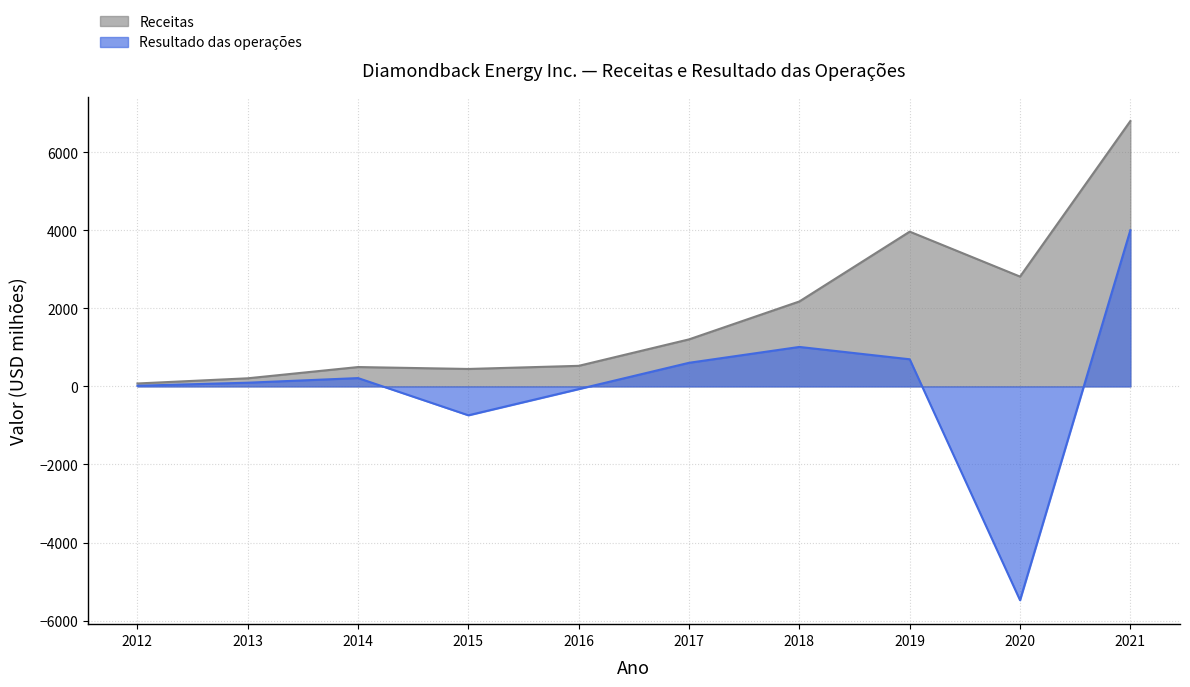

Reading left to right, what are all the values shown in this chart?

Receitas: 75	208	496	447	527	1205	2176	3964	2813	6797
Resultado das operações: 17	95	213	-740	-69	605	1011	695	-5476	4001